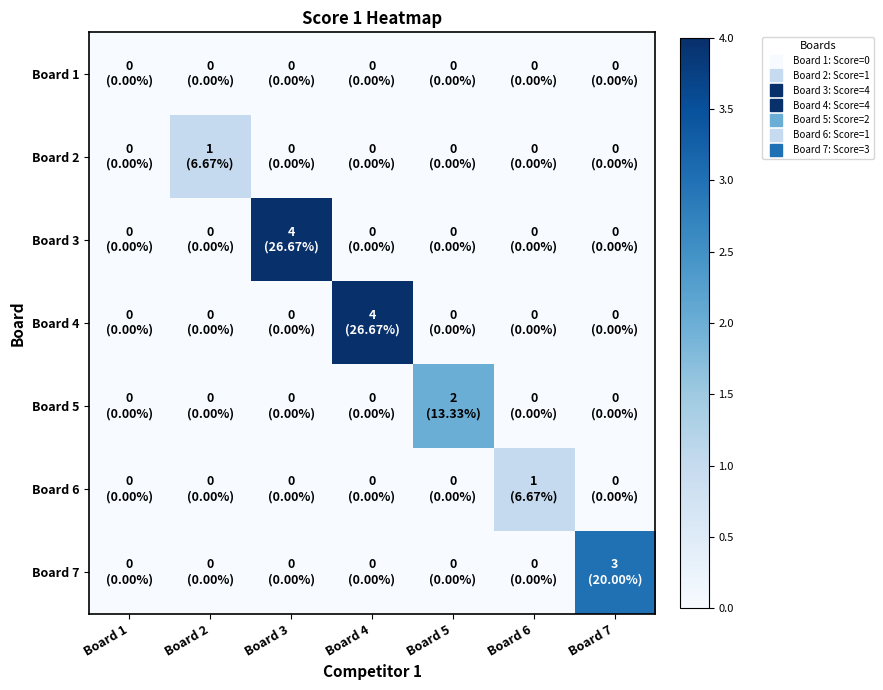

At which category is the sum across all series the highest?

Board 3